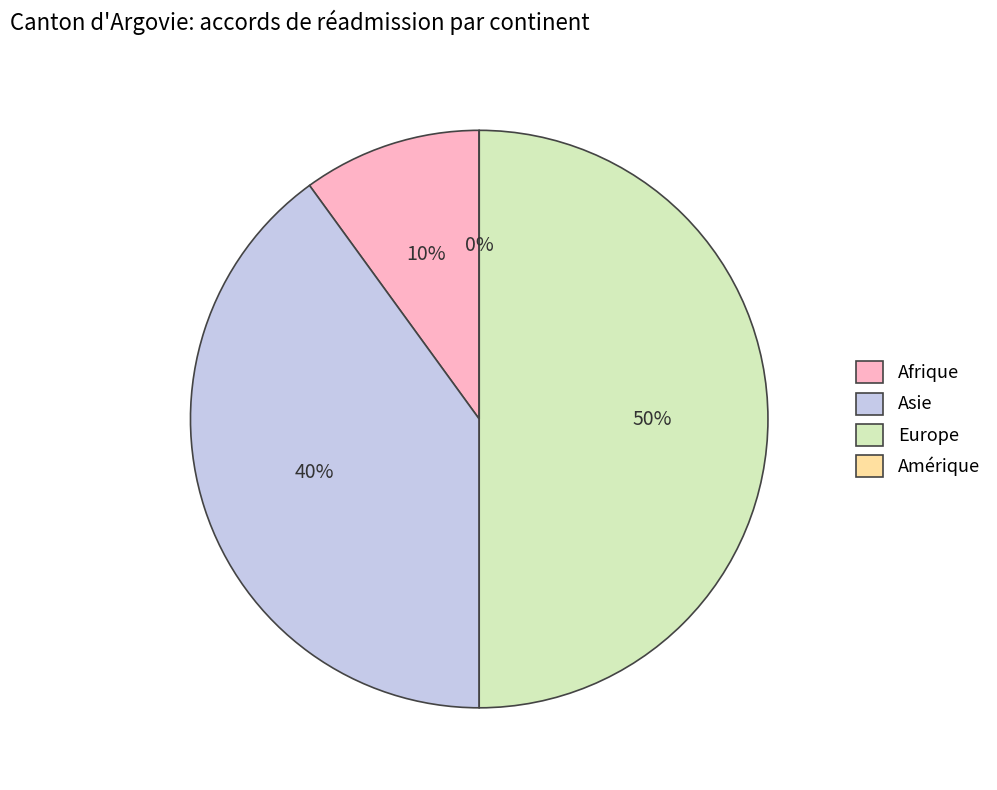

Does Amérique account for over 50% of the chart?

No